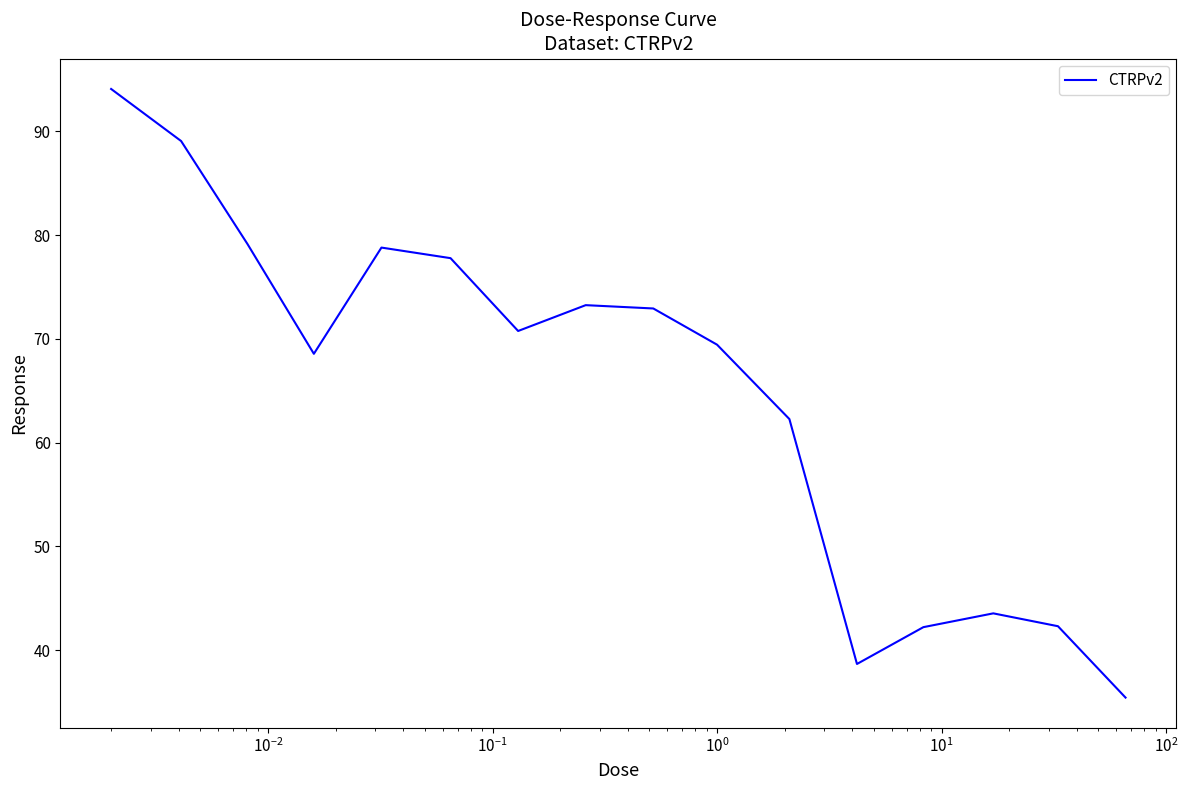

What is the difference between the maximum and minimum values?

58.7